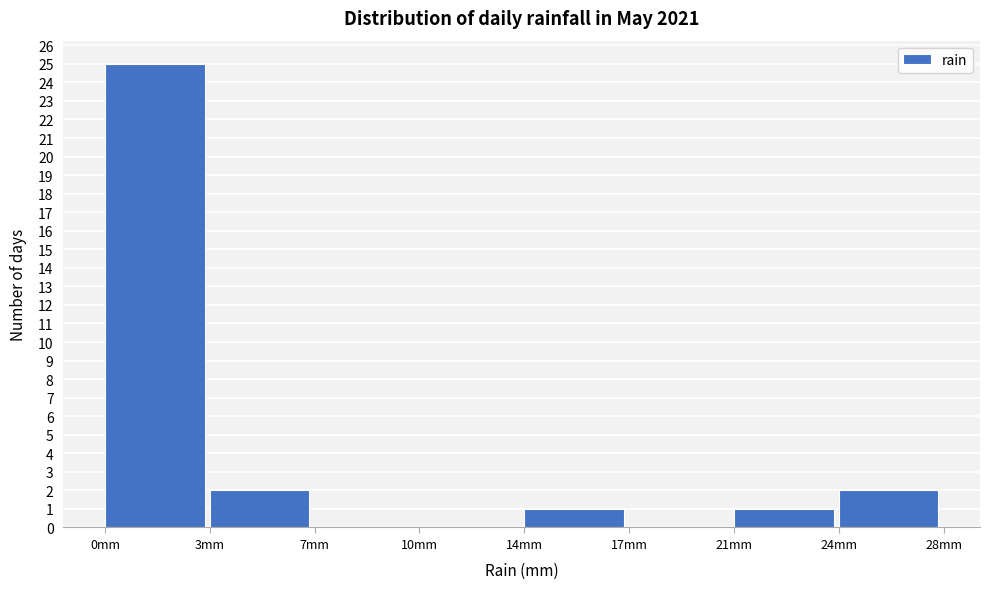

Reading left to right, extract all data points from this chart.

0mm=25	3mm=2	7mm=0	10mm=0	14mm=1	17mm=0	21mm=1	24mm=2